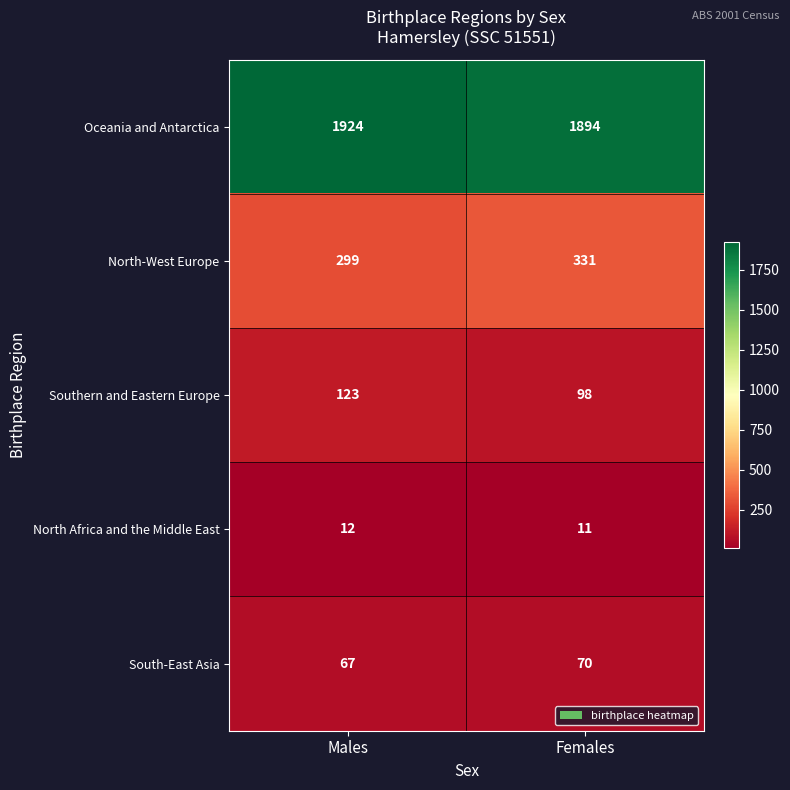

The North-West Europe series shows 331 at Females. True or false?

True